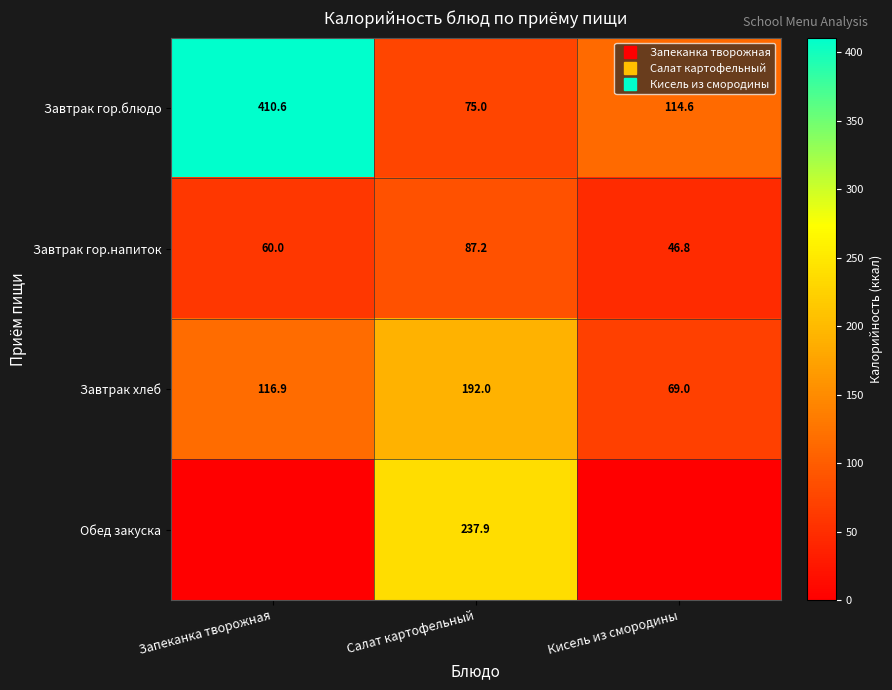

Which series has the largest range (max minus min)?

Завтрак гор.блюдо